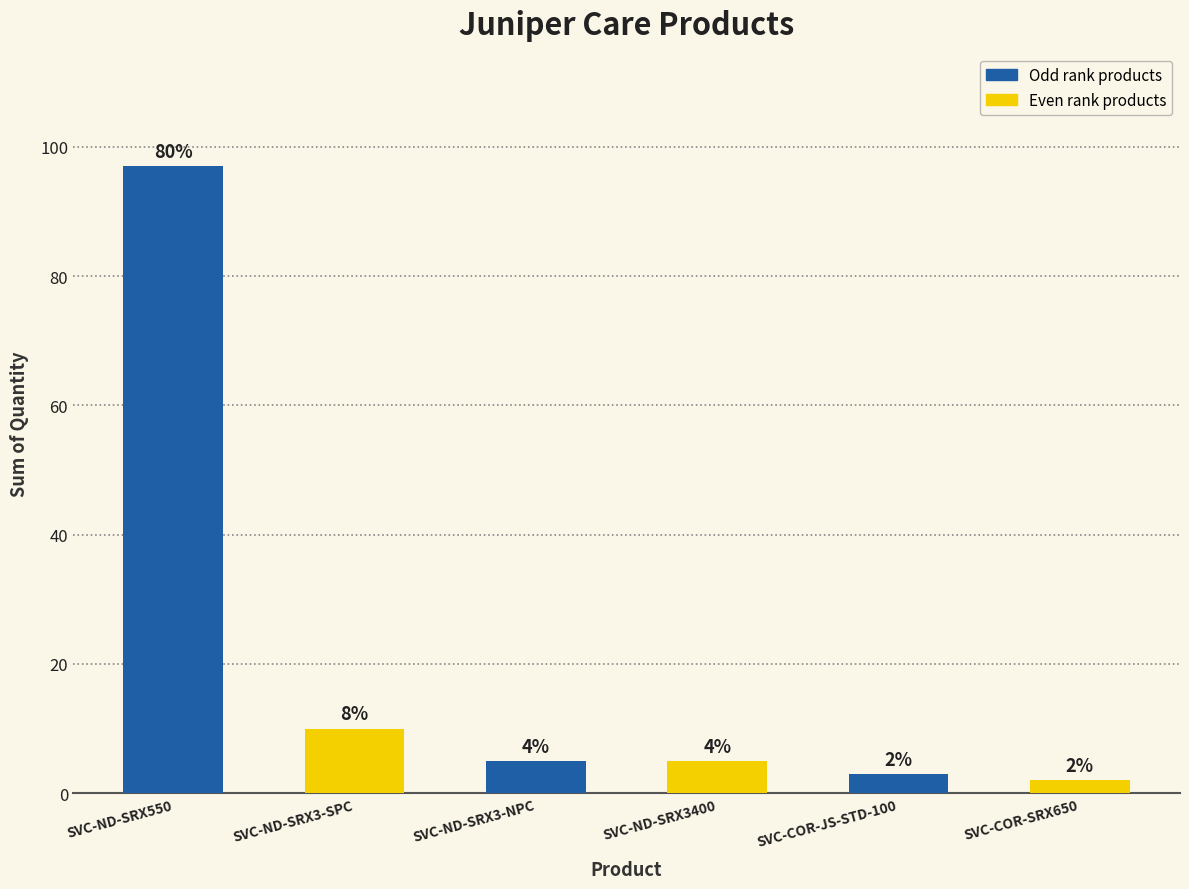

What is the difference between the maximum and minimum values?

95